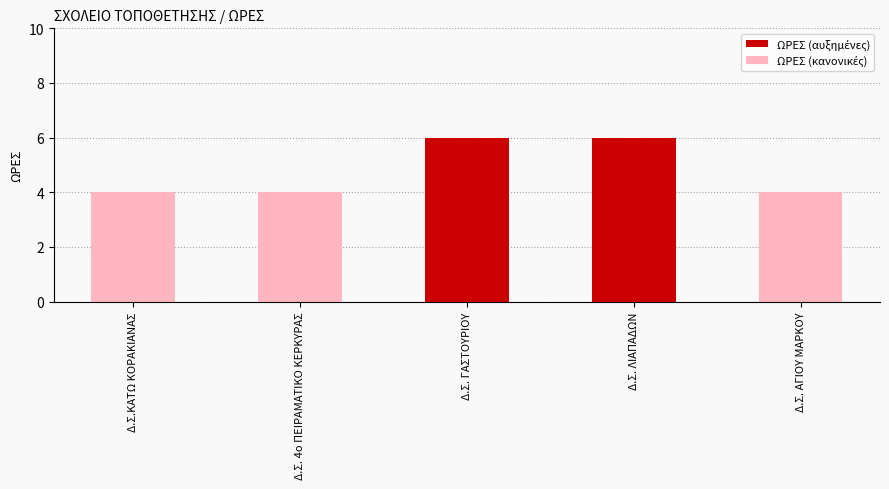

Count the number of data series in this chart.

1